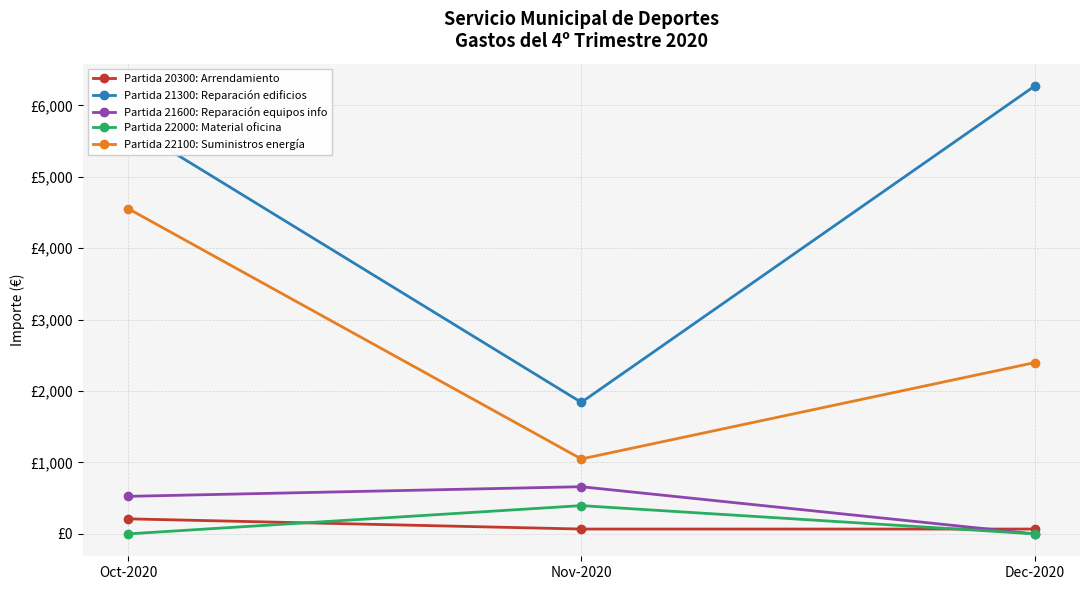

Between Oct-2020 and Nov-2020, which series saw the biggest shift?

Partida 21300: Reparación edificios